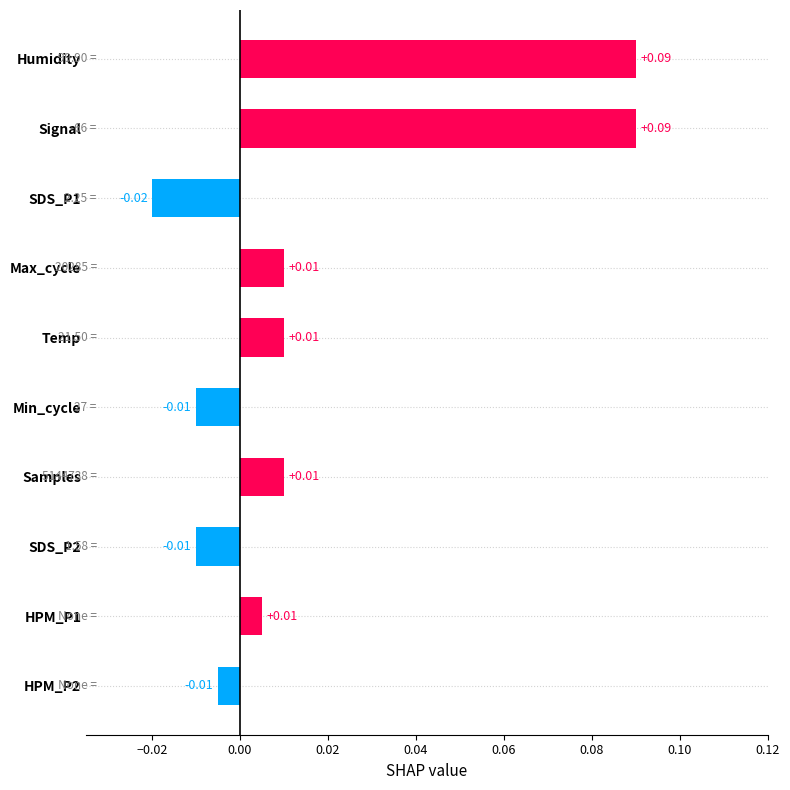

Which has a higher value, Max_cycle or HPM_P2?

Max_cycle